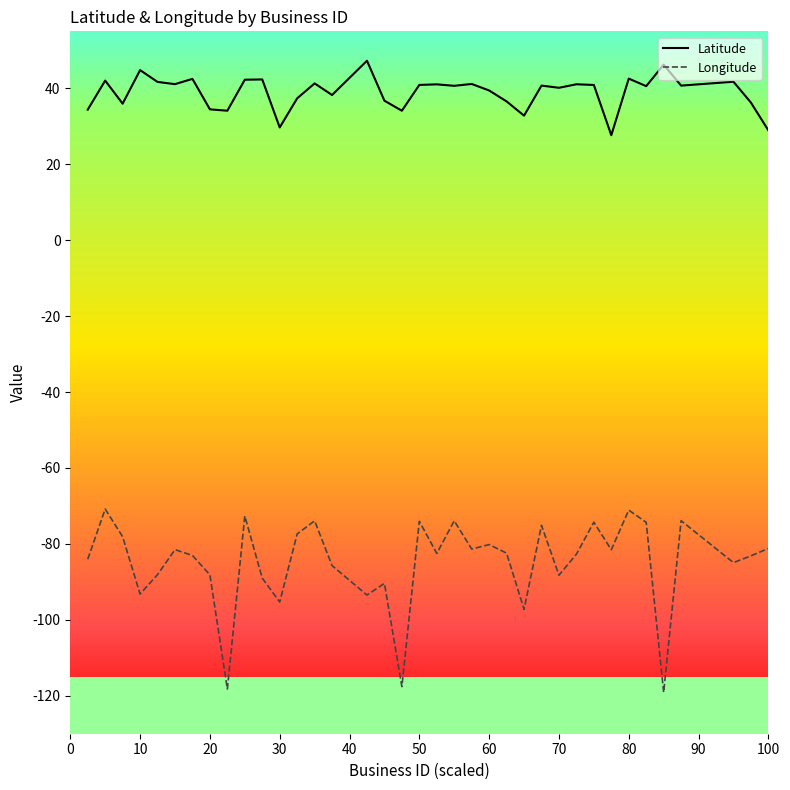

Rank the series by their maximum value, from lowest to highest.

Longitude, Latitude